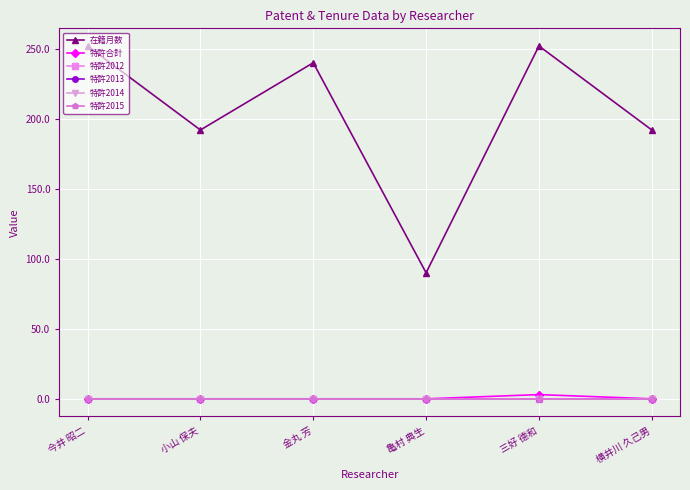

Is this an area chart (filled region under the line)?

No